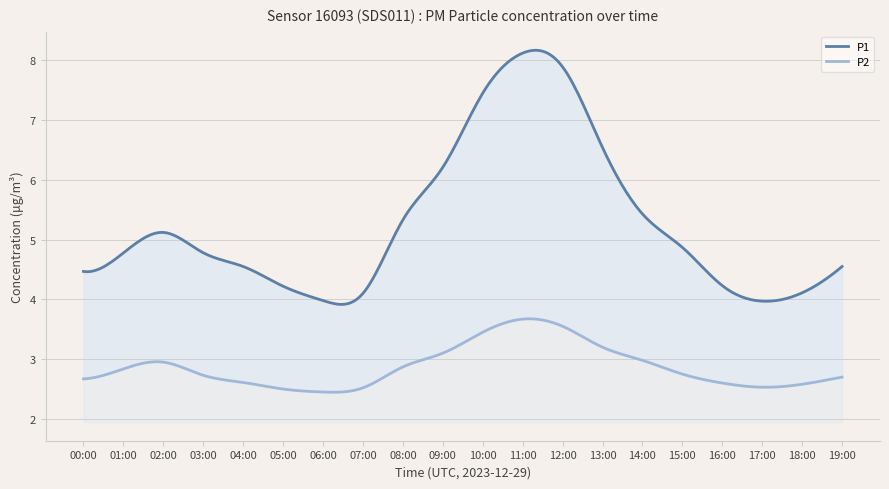

Where is the first local maximum for P1?

02:00